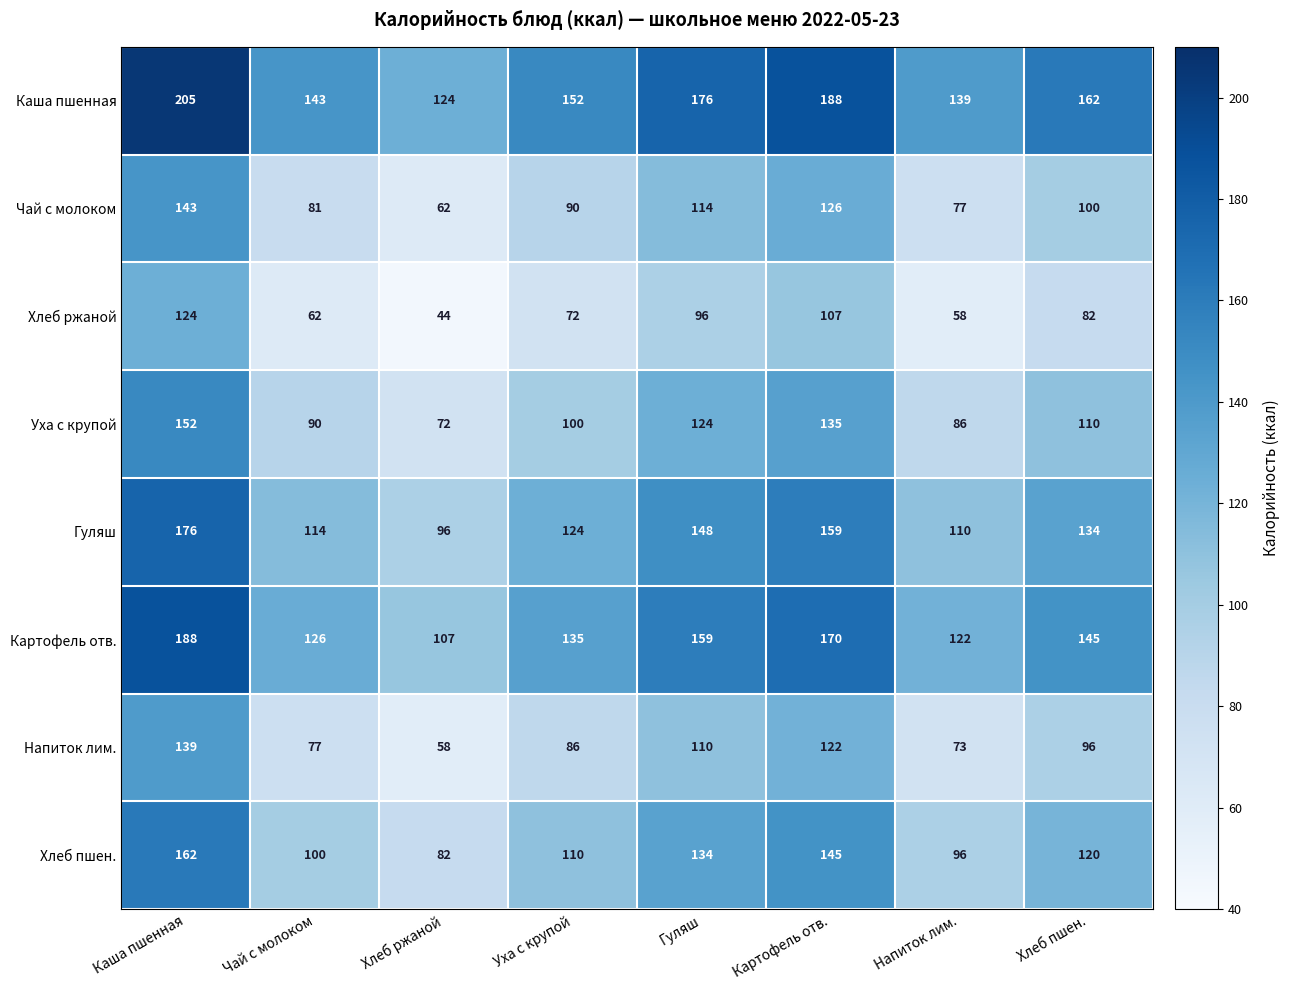

What is the sum of the Картофель отв. values at Хлеб пшен. and Каша пшенная?

333